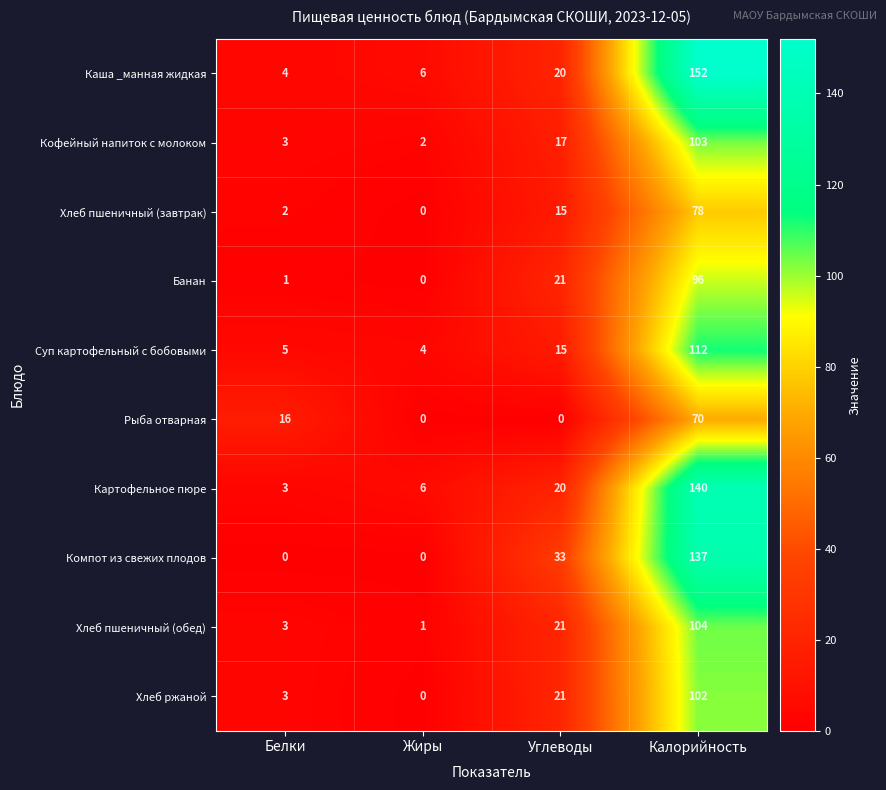

Which series changed the most between Углеводы and Калорийность?

Каша _манная жидкая